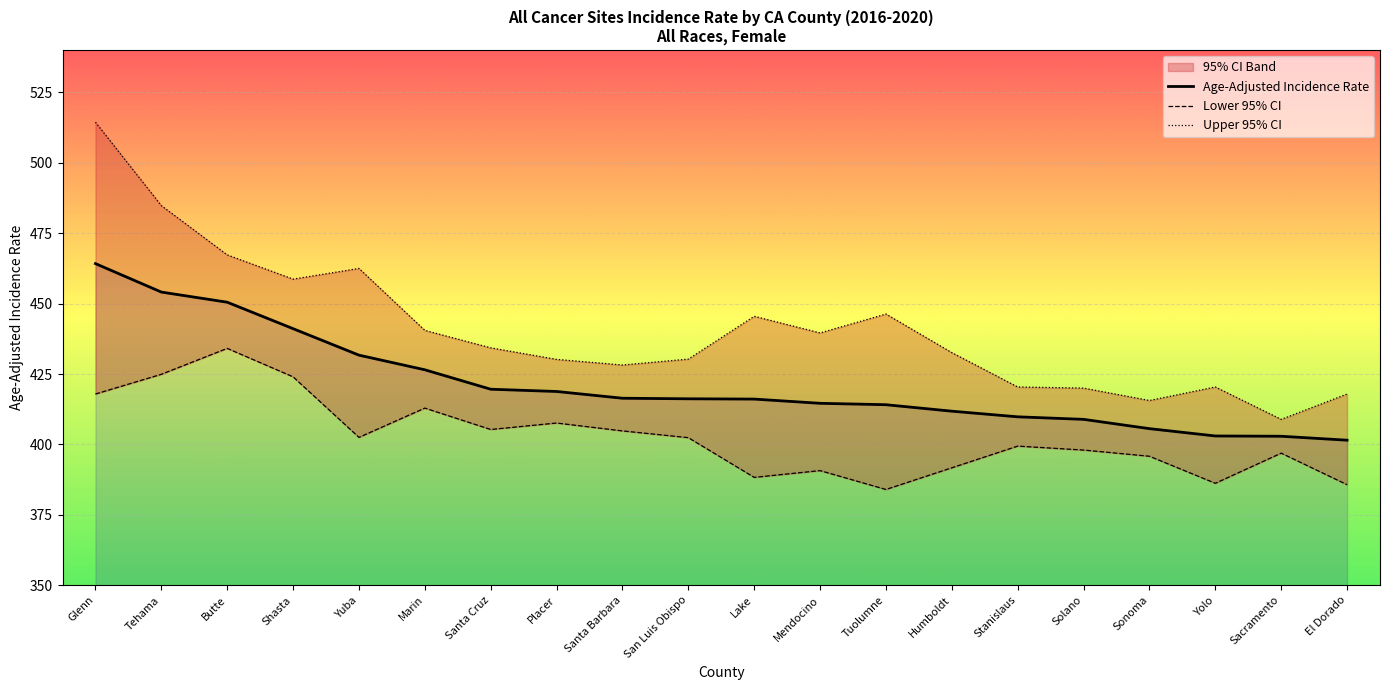

Which has a higher value, Shasta or Santa Barbara?

Shasta